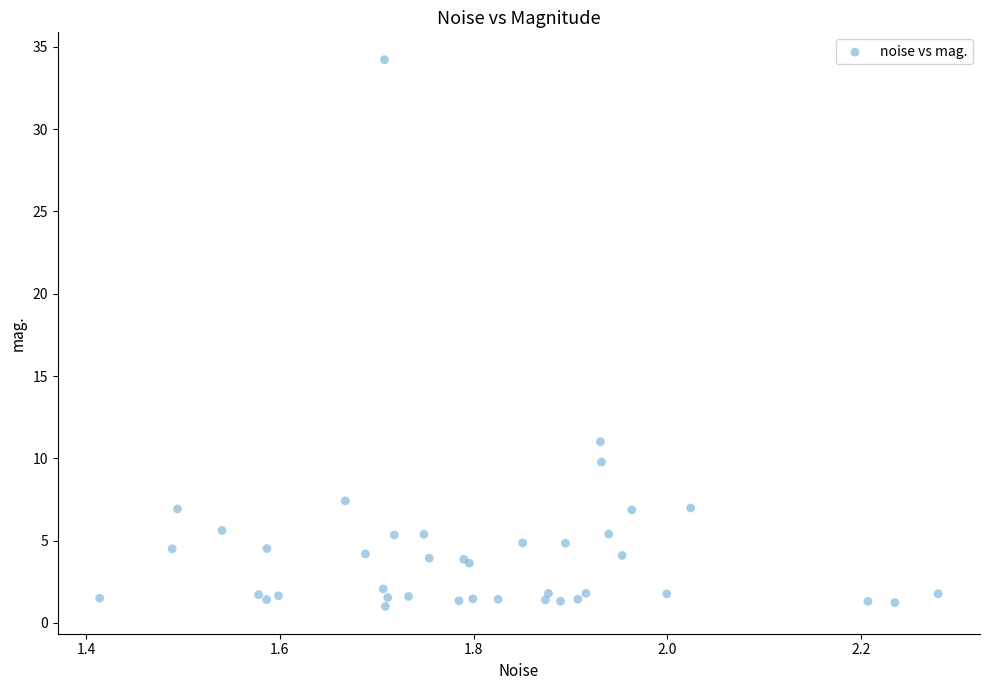

What Y value in the scatter plot is closest to 17?

11.0